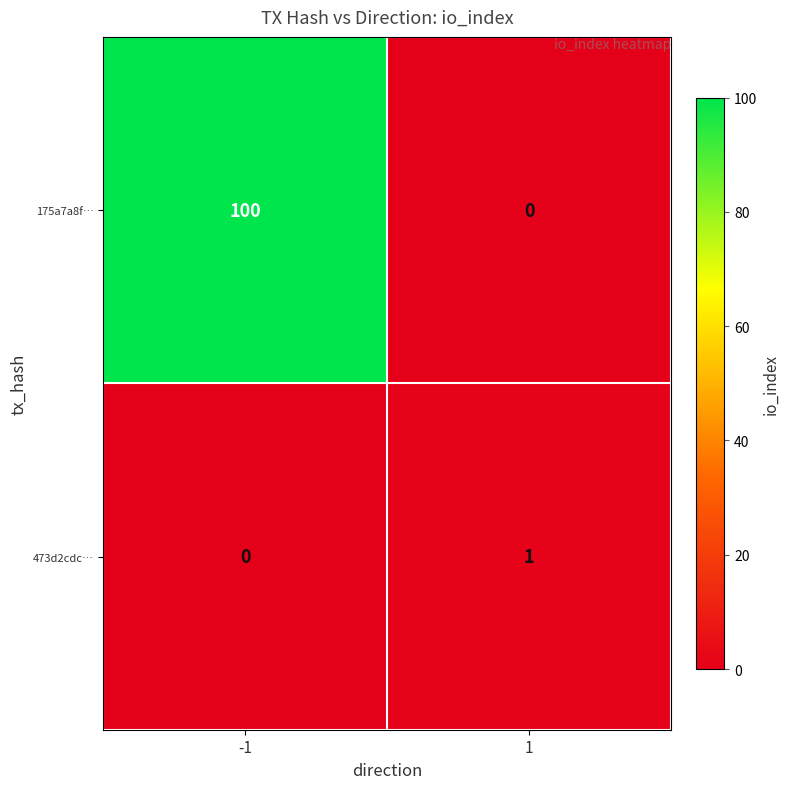

Which series has the largest total across all categories?

175a7a8f…